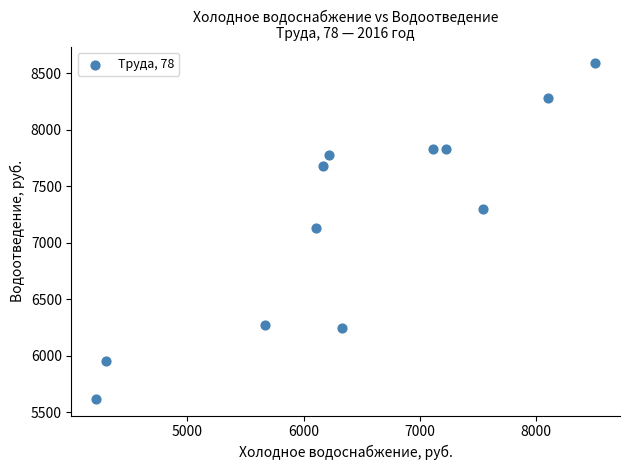

What is the average X value?

6458.2